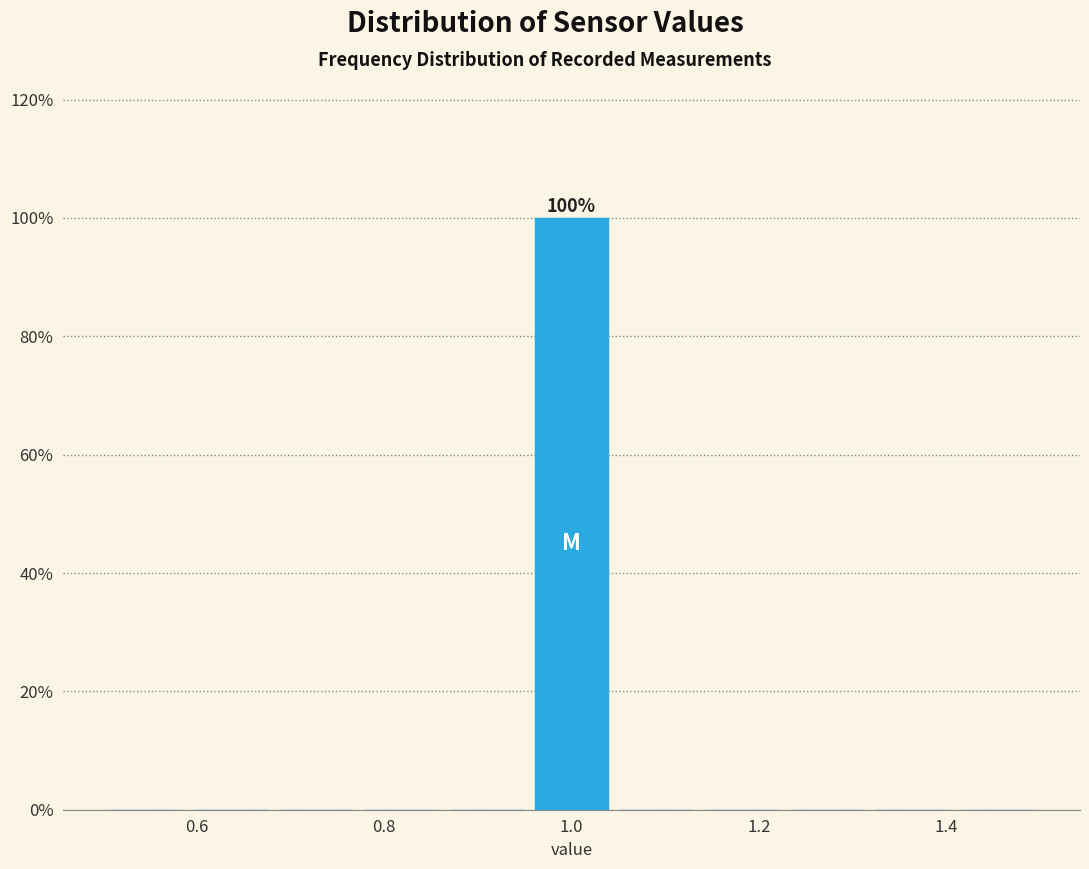

Over which range of the x-axis is the bar tallest?

0.96 to 1.04